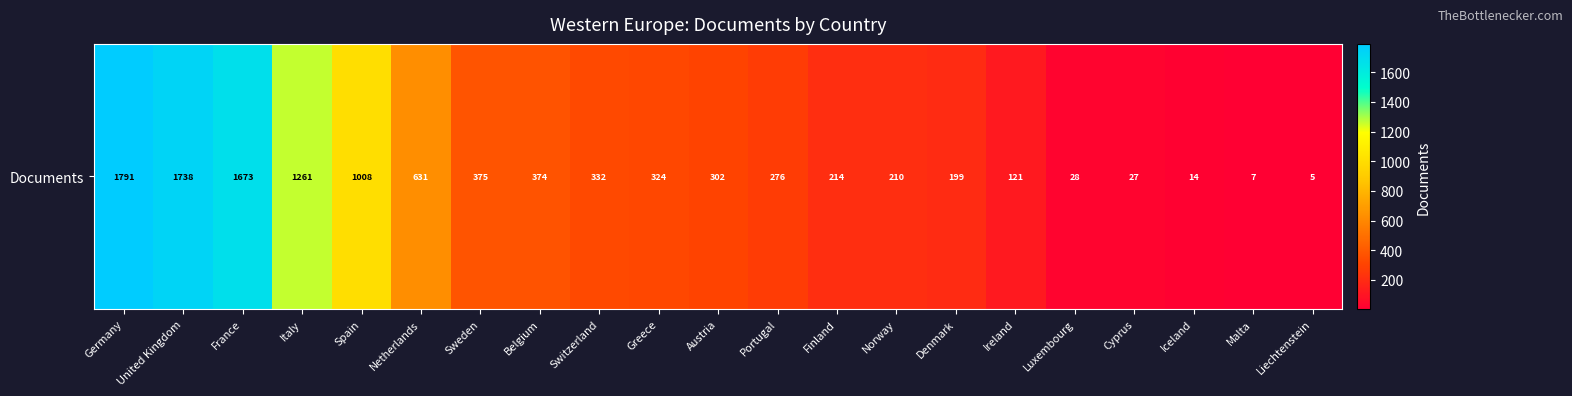

What is the greatest value displayed?

1791